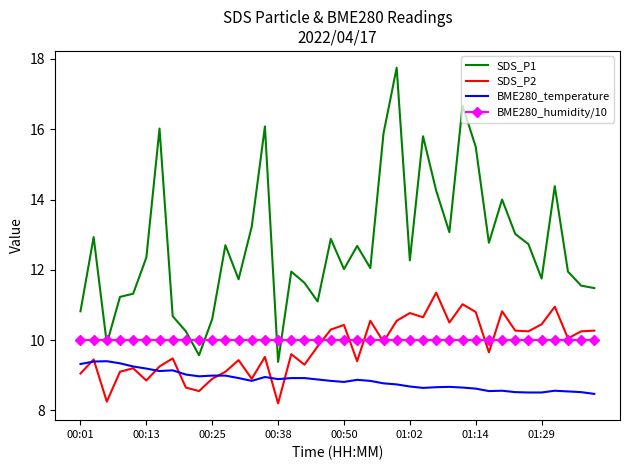

List the series in order of their peak value, lowest first.

BME280_temperature, BME280_humidity/10, SDS_P2, SDS_P1